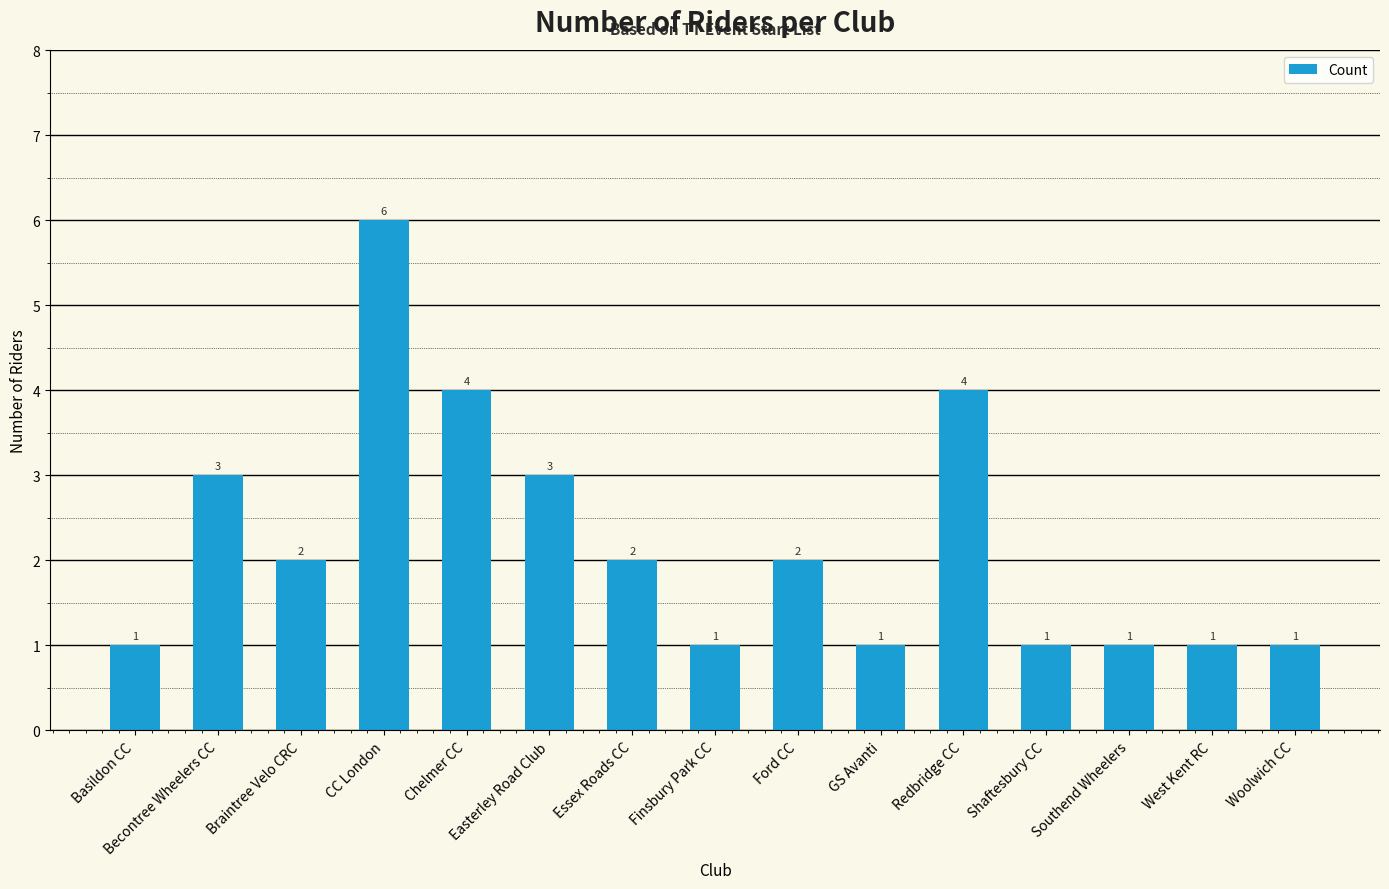

What is the greatest value displayed?

6